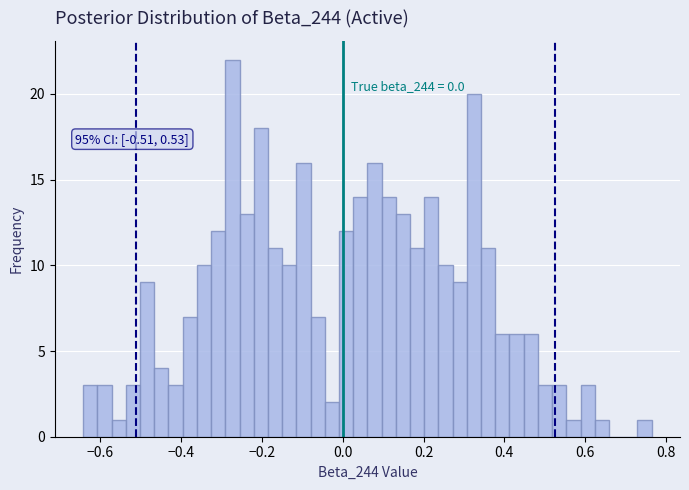

Read against the x-axis, roughly where is the centre of the tallest bar?

-0.28